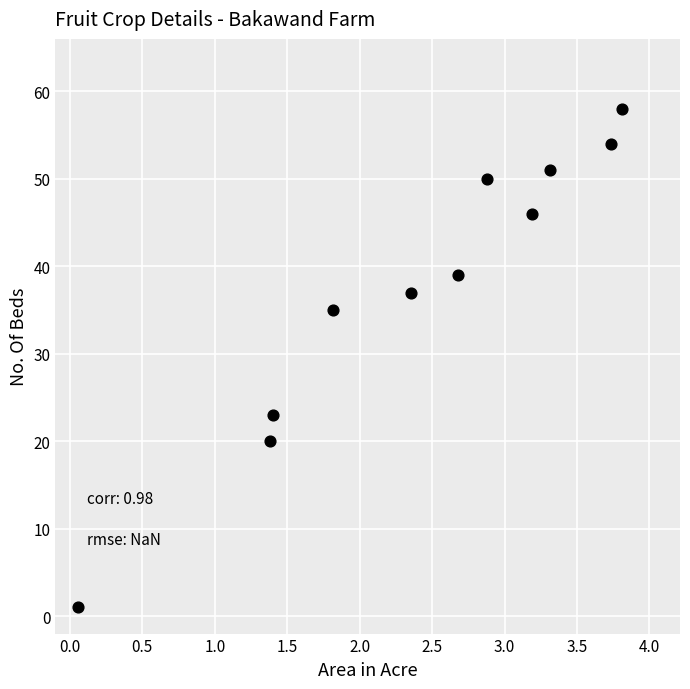

What is the range of Y values (max minus min)?

57